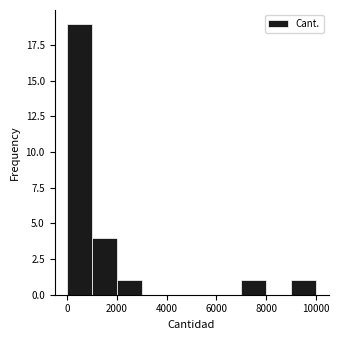

What is the height of the bar covering 7000 to 8000 on the x-axis? Neither the bar edges nor the heights are printed on the chart, so give them approximately, as read against the axes.

1